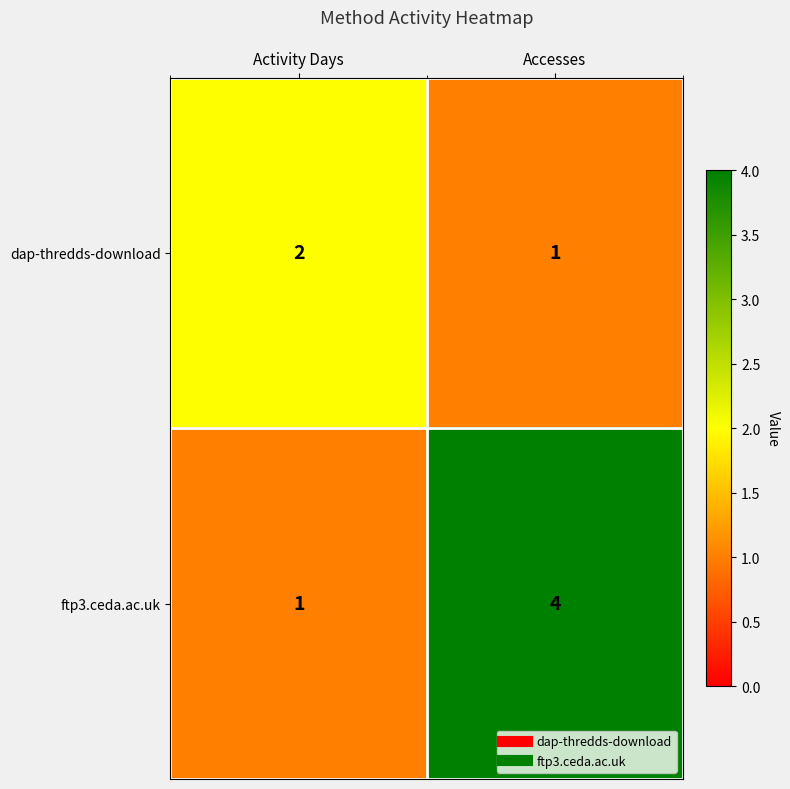

Reading right to left, what are all the values shown in this chart?

dap-thredds-download: 1	2
ftp3.ceda.ac.uk: 4	1